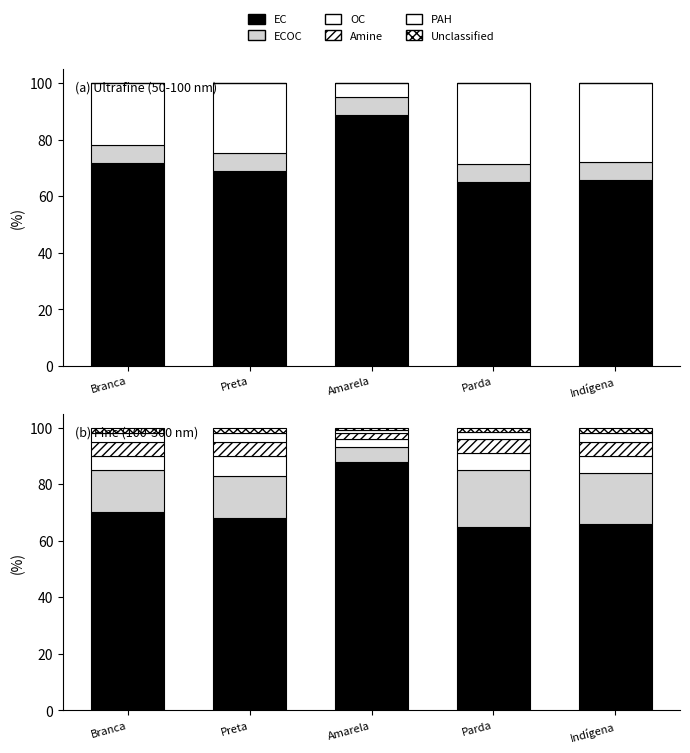

Is the value of Amine at Parda greater than the value of ECOC at Amarela?

No